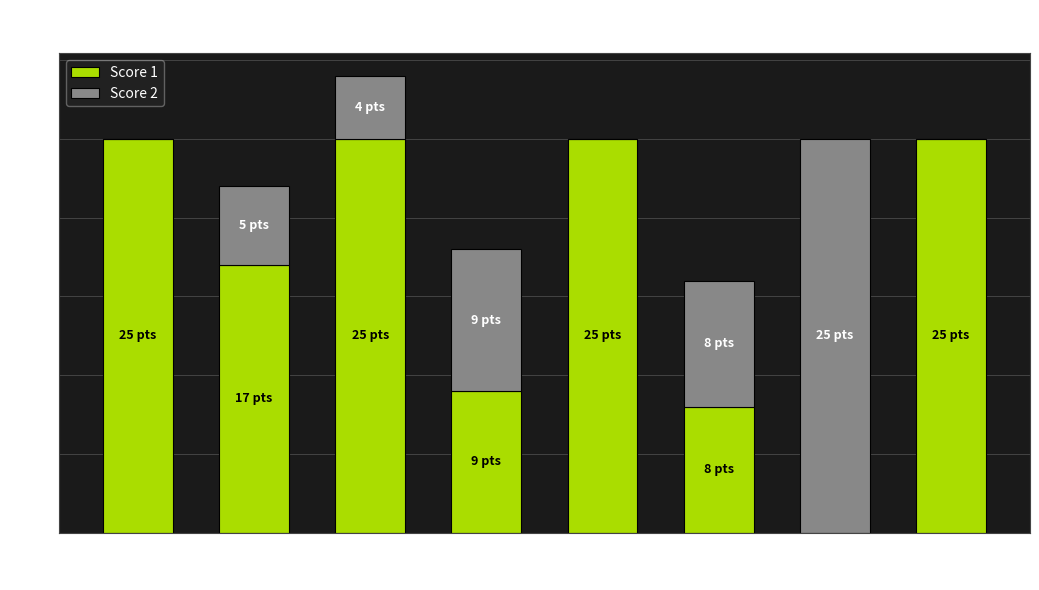

At which category is the sum across all series the highest?

Board 3